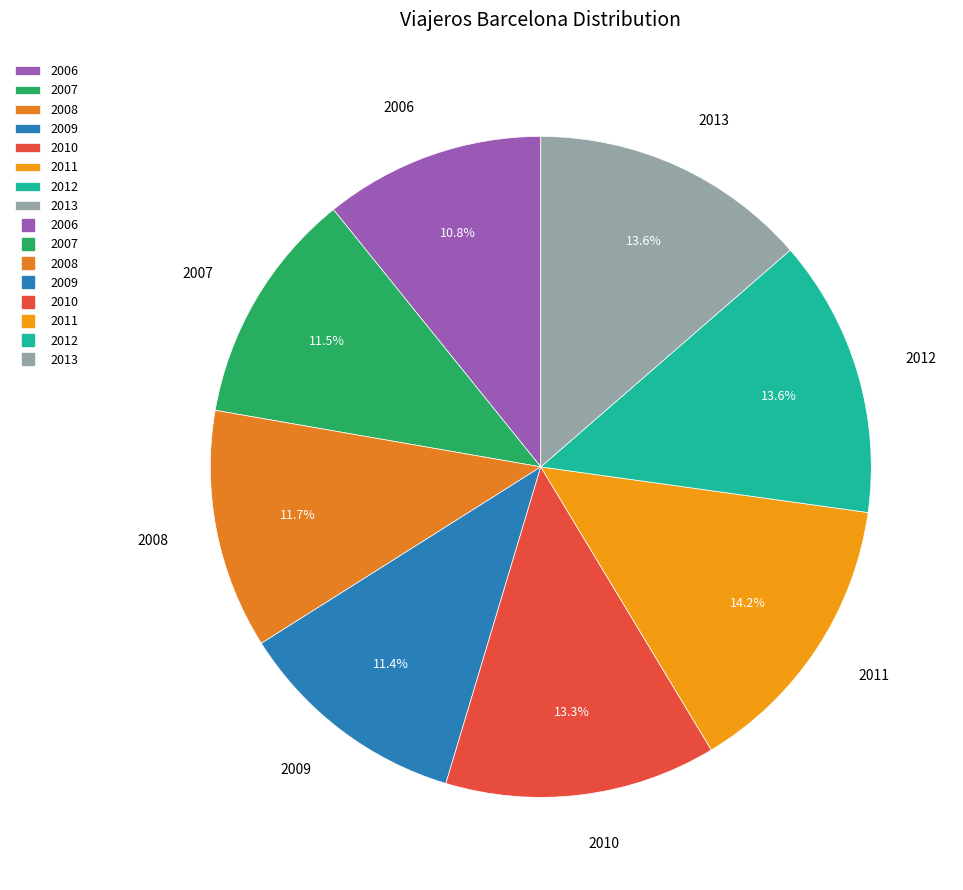

Combined, do 2010 and 2008 account for over 50%?

No